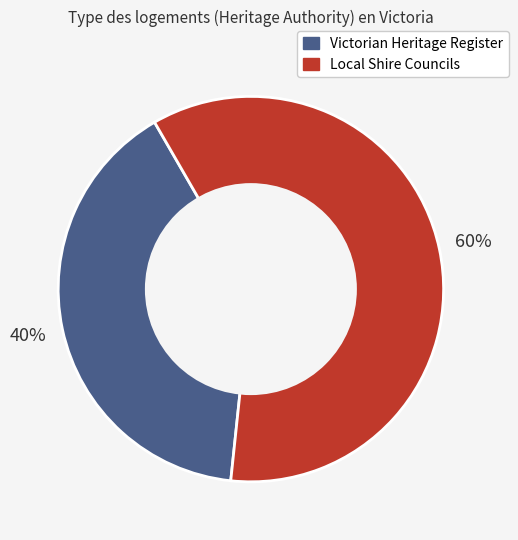

How many slices are in this pie chart?

2